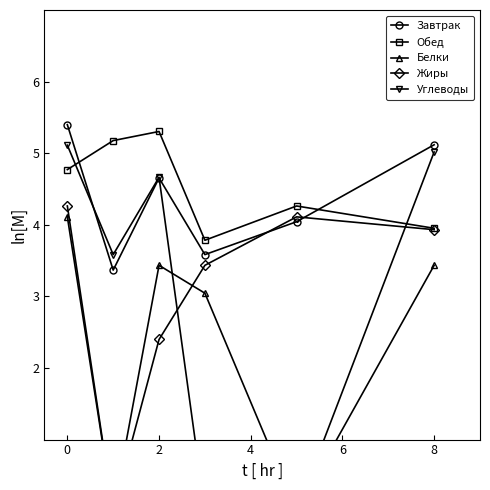

True or false: Завтрак has more than 0 points higher than both neighbors.

True